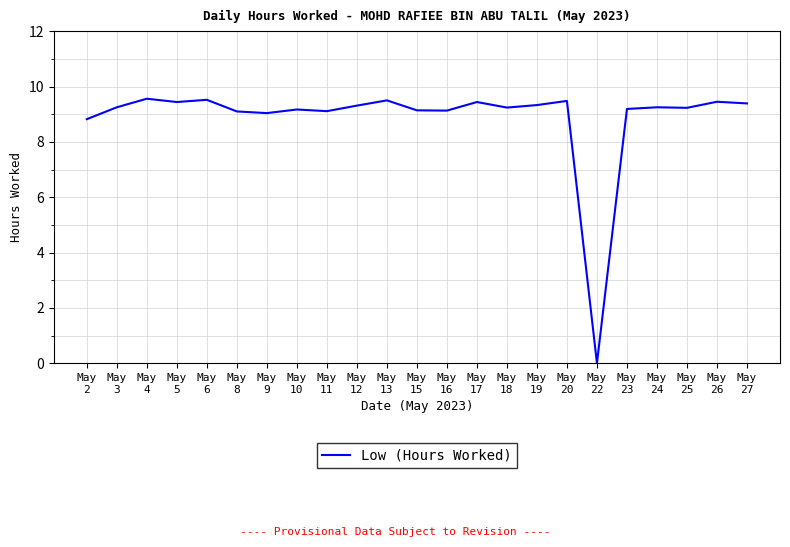

What is the maximum value shown in the chart?

9.6